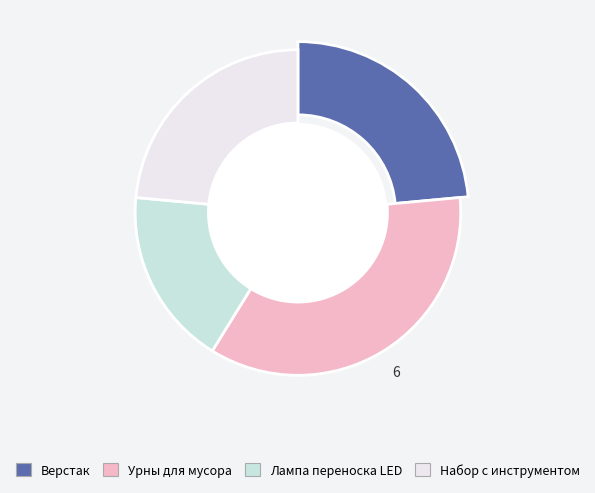

Combined, what portion of the pie is Лампа переноска LED and Набор с инструментом?

41.2%